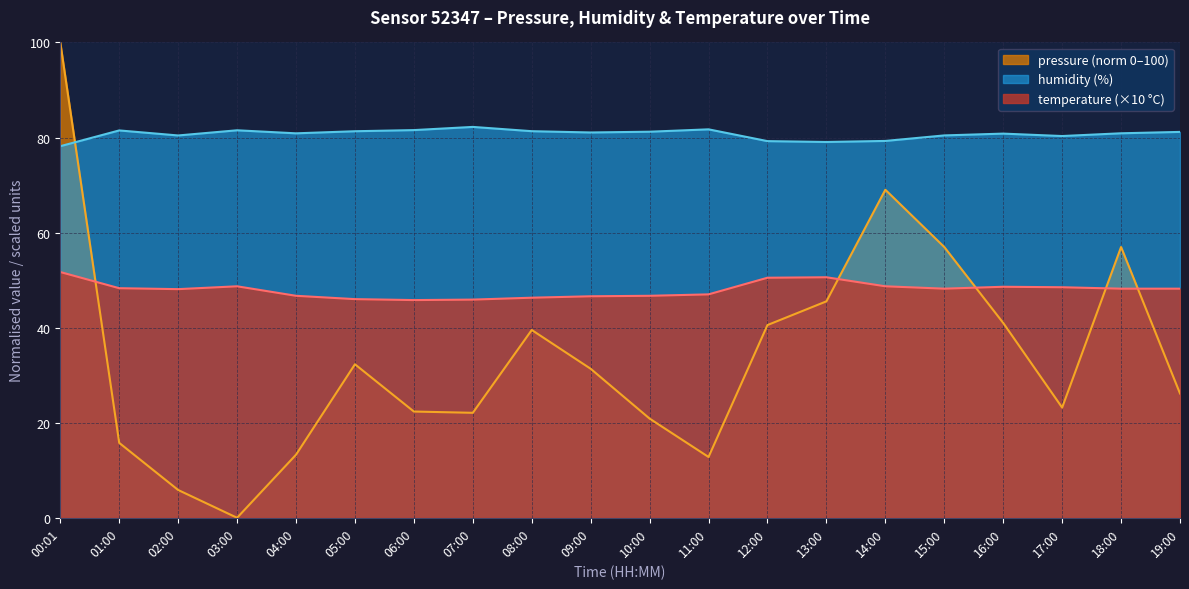

How many times do pressure and temperature cross each other?

5